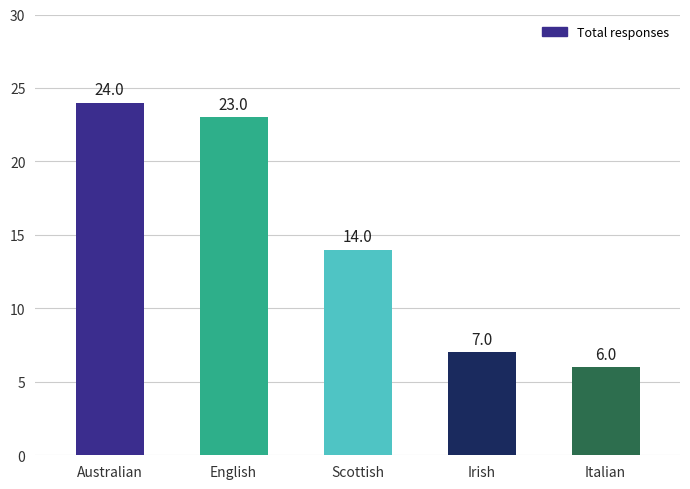

What is the label of the 3rd bar from the left?

Scottish